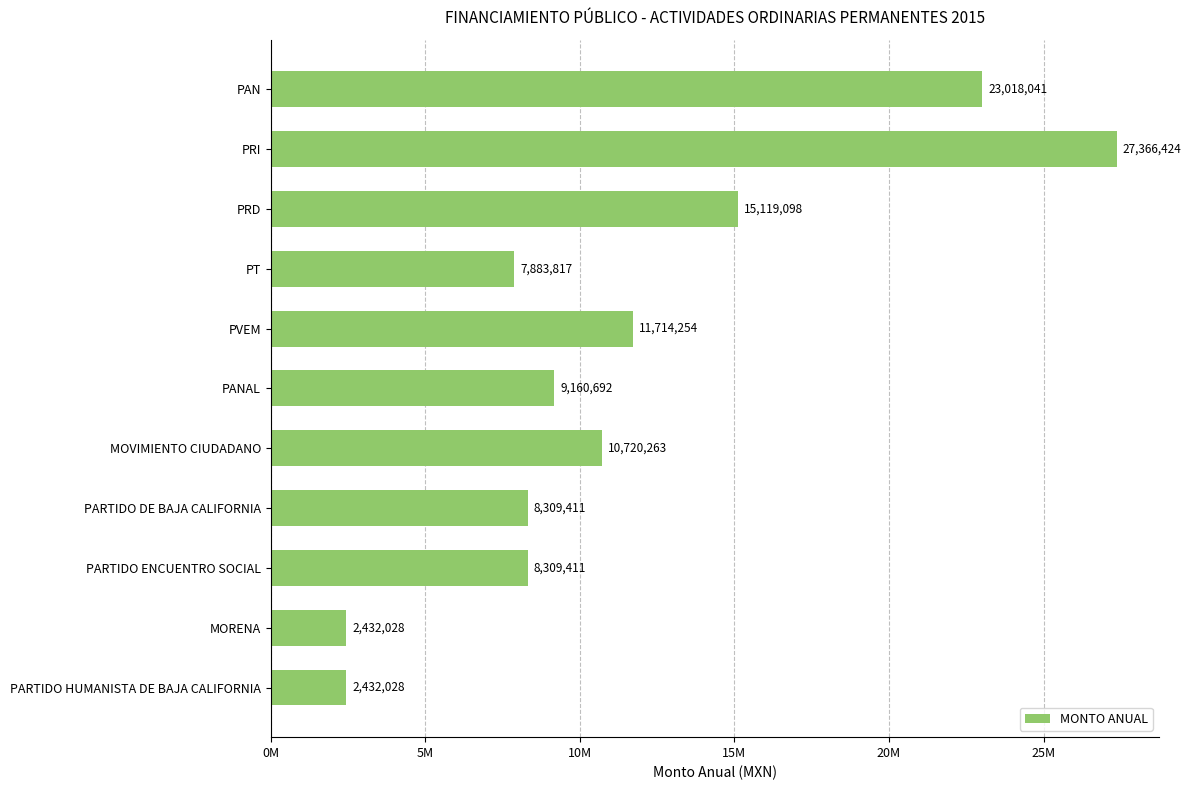

Does the chart contain any negative values?

No